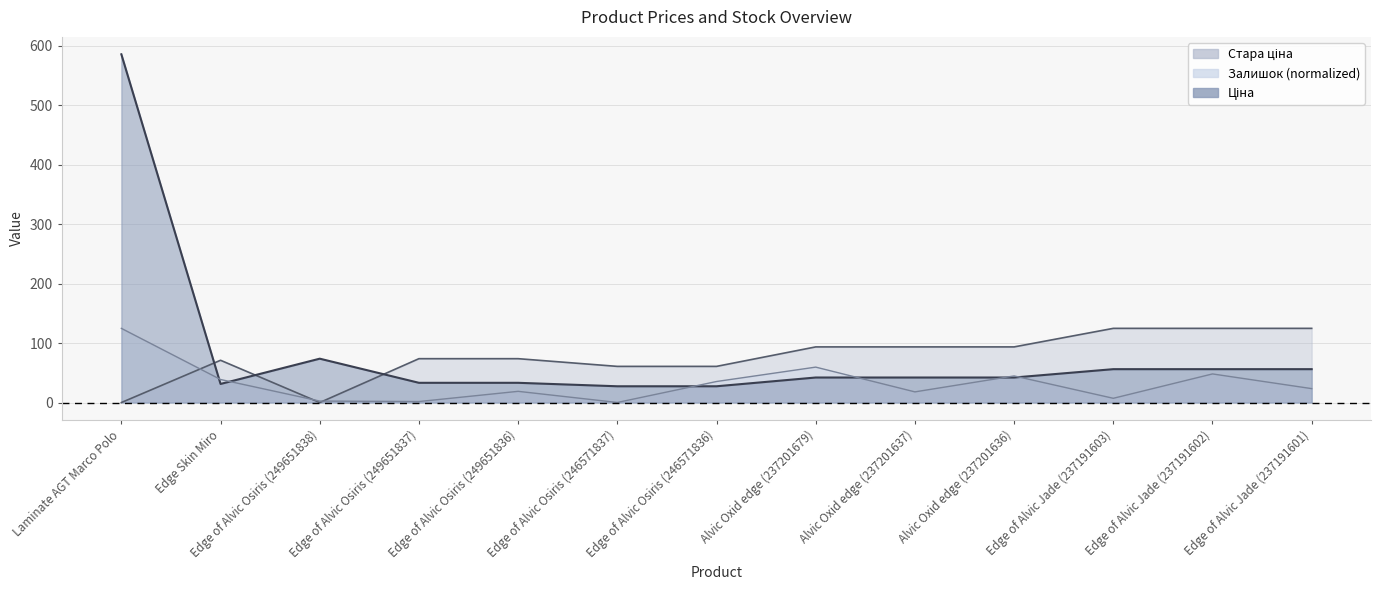

How many distinct data groups are displayed?

3